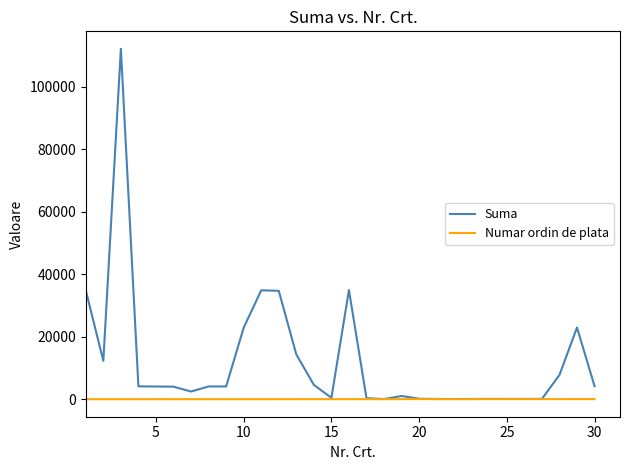

Which series has the largest total across all categories?

Suma